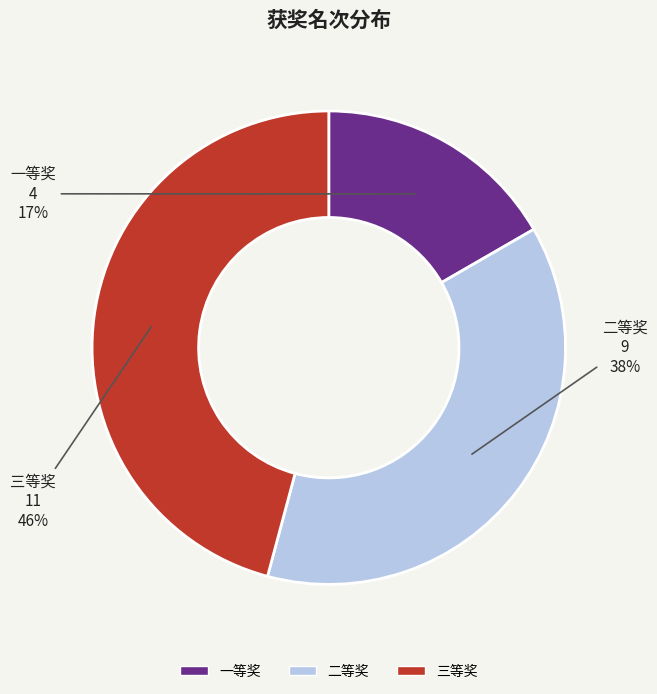

The 二等奖 slice represents 38% of the pie. True or false?

True